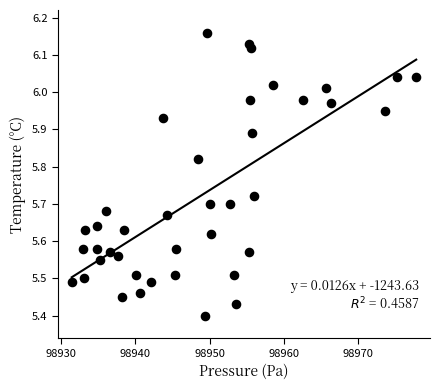

What is the range of Y values (max minus min)?

0.8